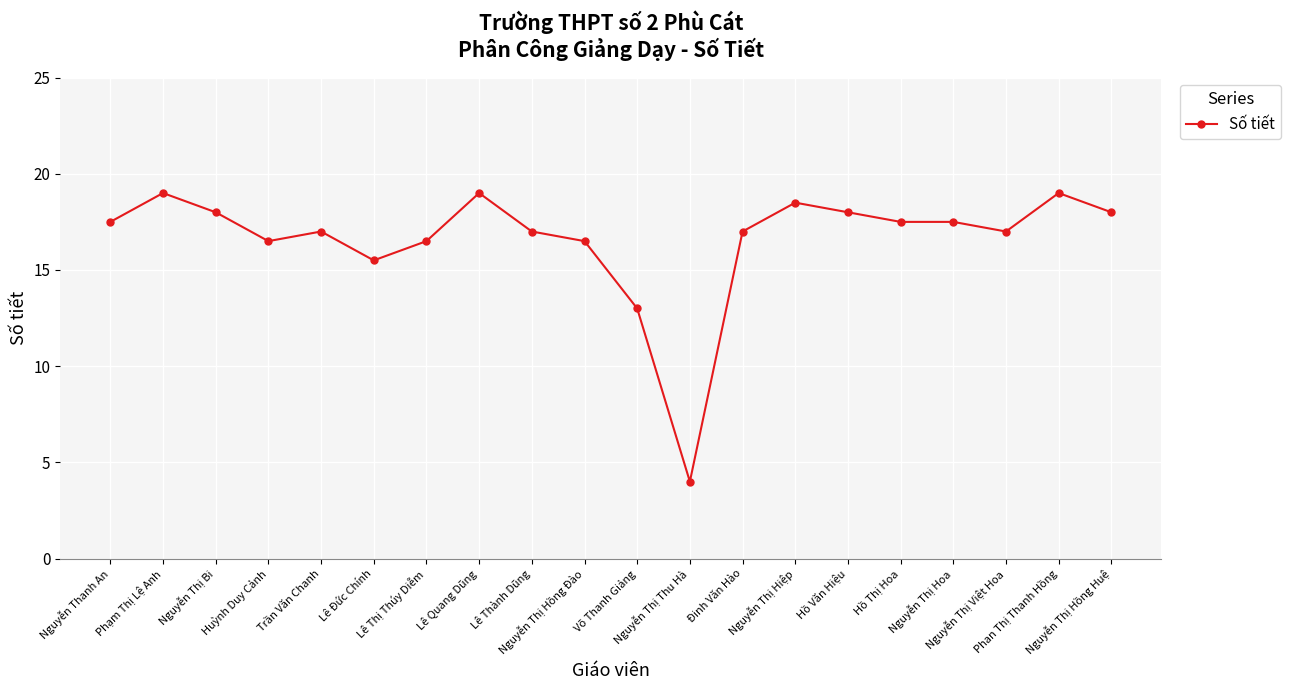

True or false: the data has more than 2 interior local peaks.

True